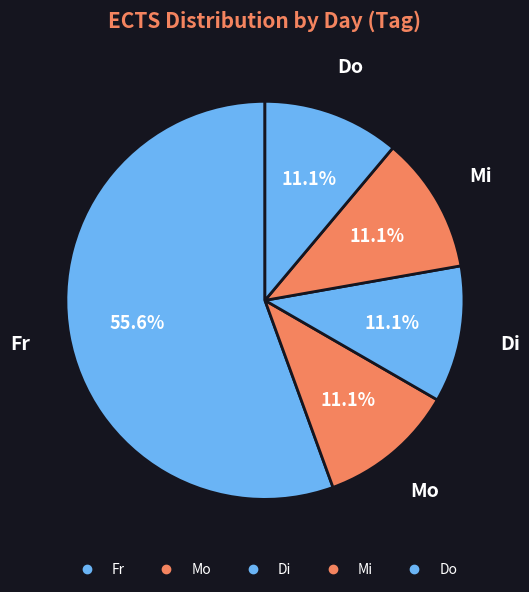

How many slices are in this pie chart?

5